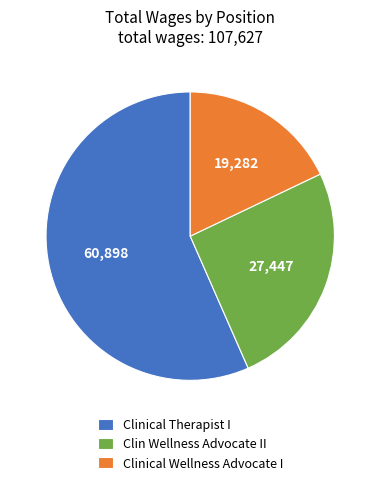

How many slices are in this pie chart?

3